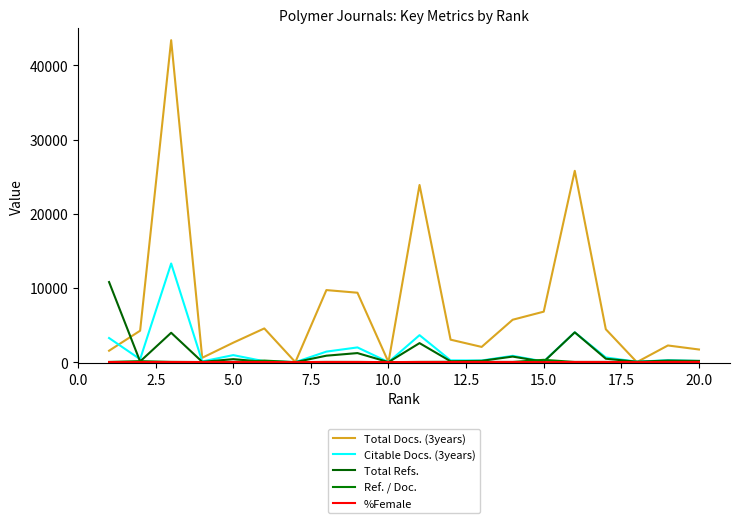

What is the highest value of the Citable Docs. (3years) series?

13297.0